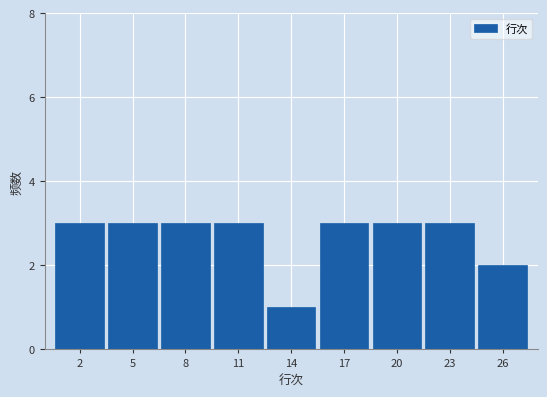

Reading left to right, transcribe this chart: for each bar, give the range it covers on the x-axis and its height. The values are not printed on the chart, so give them approximately, as read against the axis.

0.5 to 3.5: 3
3.5 to 6.5: 3
6.5 to 9.5: 3
9.5 to 12.5: 3
12.5 to 15.5: 1
15.5 to 18.5: 3
18.5 to 21.5: 3
21.5 to 24.5: 3
24.5 to 27.5: 2